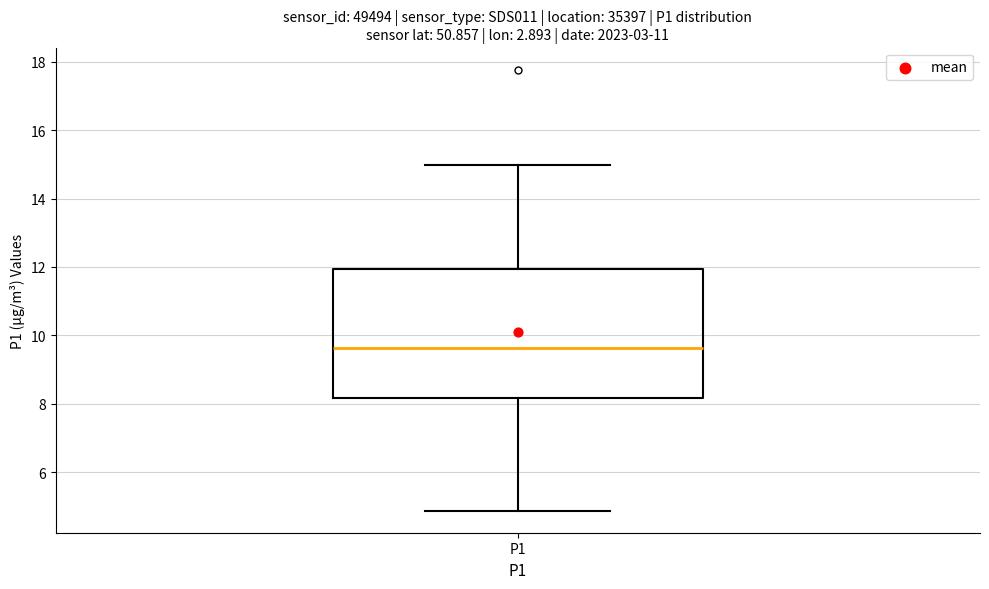

Read this box plot against the y-axis: the position of the median line, the range covered by the box, and the ends of both whiskers. The values are not printed on the chart, so give them approximately, as read against the axis.

median 9.6, box 8.2 to 12.0, whiskers 4.8 to 15.0